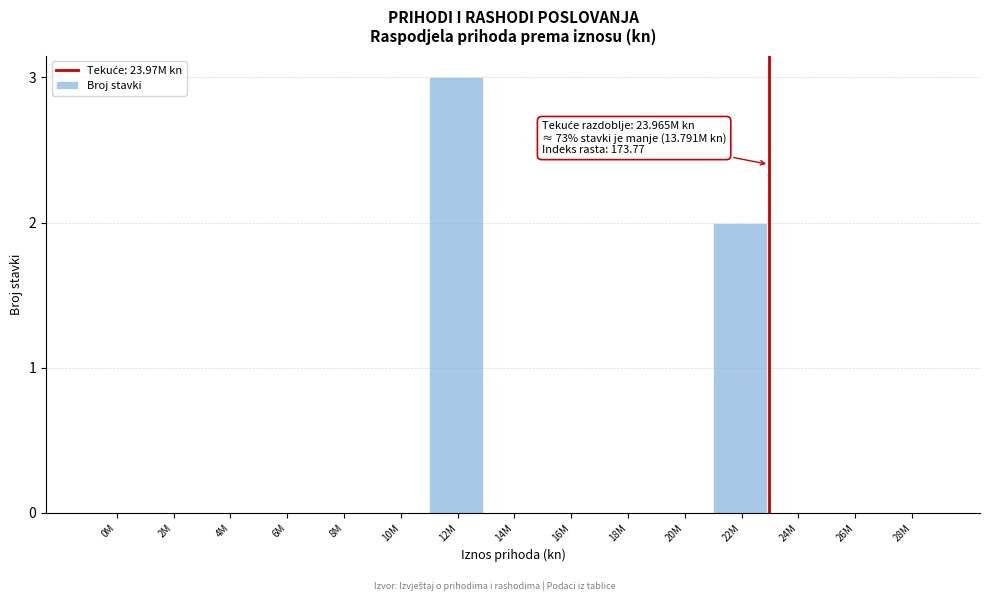

Reading left to right, transcribe all the data shown in this chart.

0M=0	2M=0	4M=0	6M=0	8M=0	10M=0	12M=3	14M=0	16M=0	18M=0	20M=0	22M=2	24M=0	26M=0	28M=0